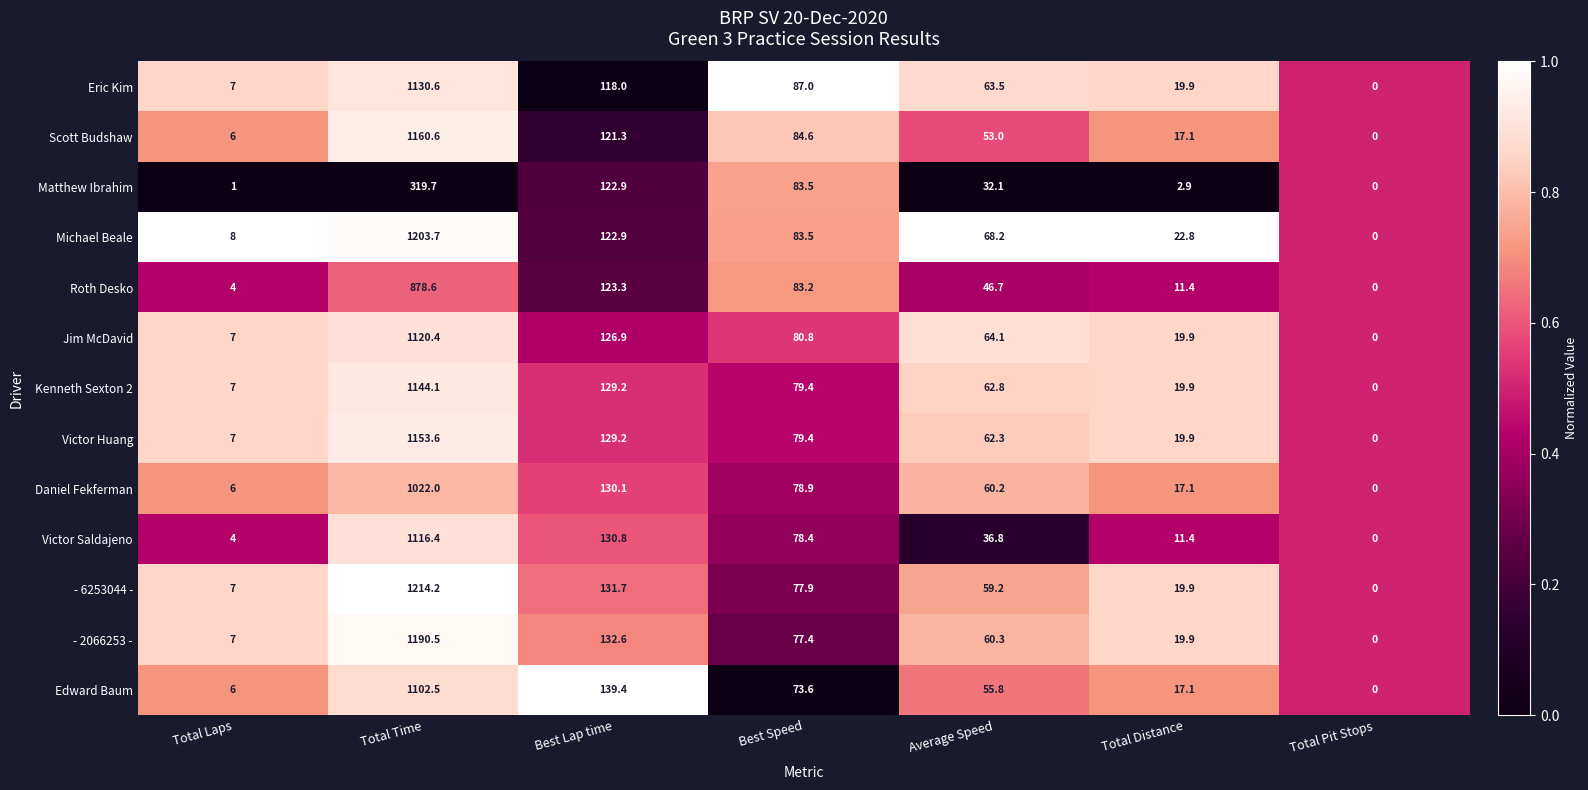

At which label is Victor Huang closest to 576?

Best Lap time